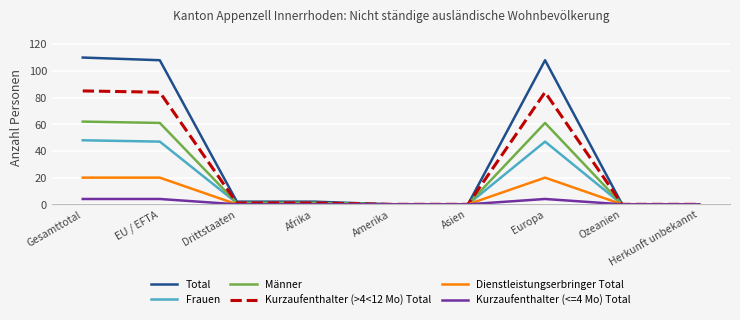

What is the approximate value of Männer at Europa, to the nearest 10?

60